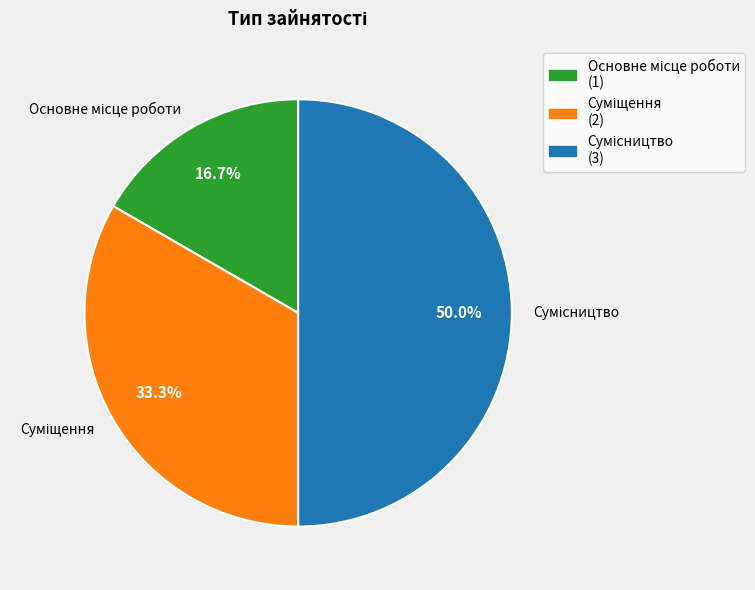

What percentage is NOT represented by Сумісництво?

50.0%